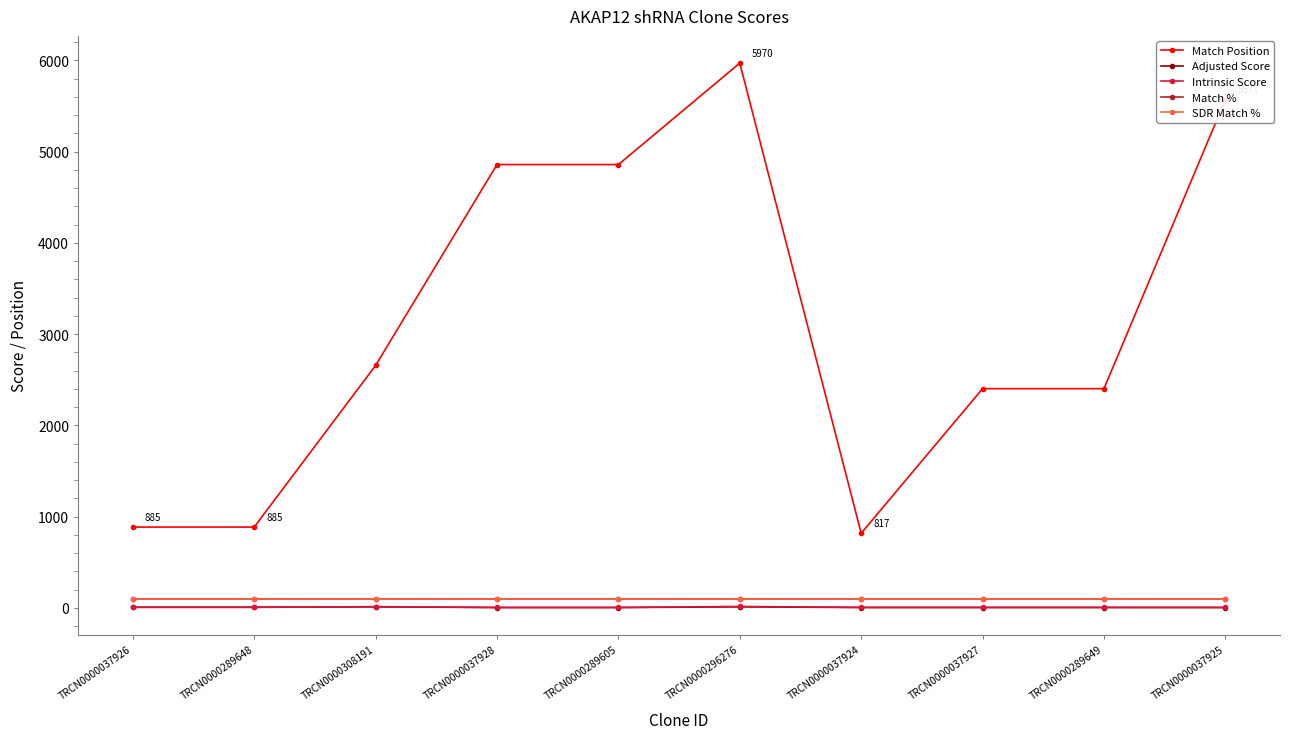

Between TRCN0000037928 and TRCN0000037925, which is larger?

TRCN0000037925